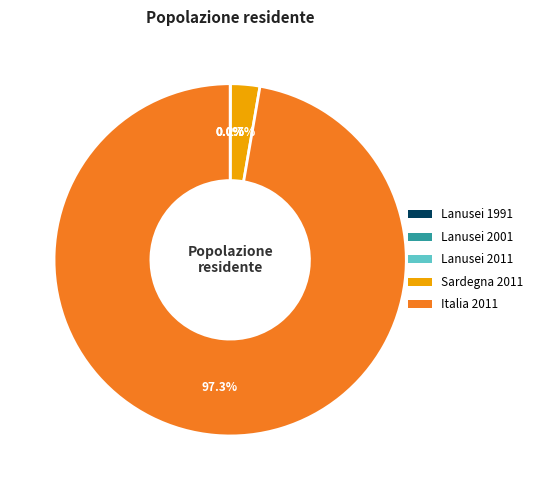

Between Italia 2011 and Sardegna 2011, which is larger?

Italia 2011